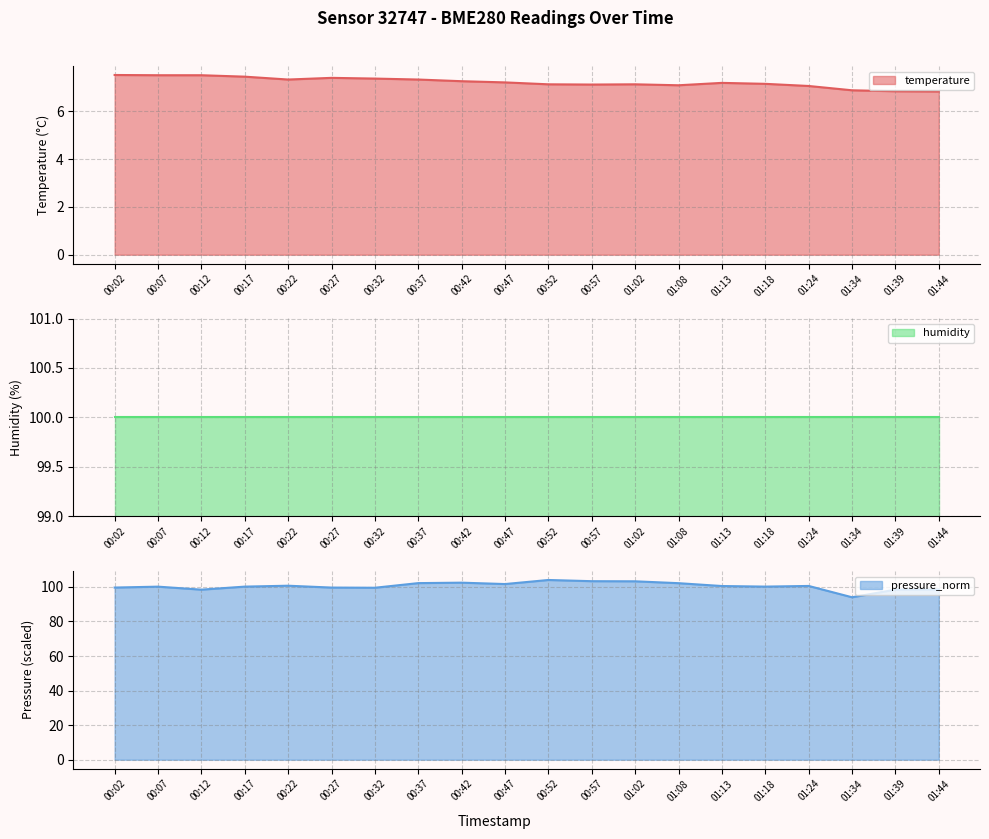

What is the highest value of the temperature series?

7.5